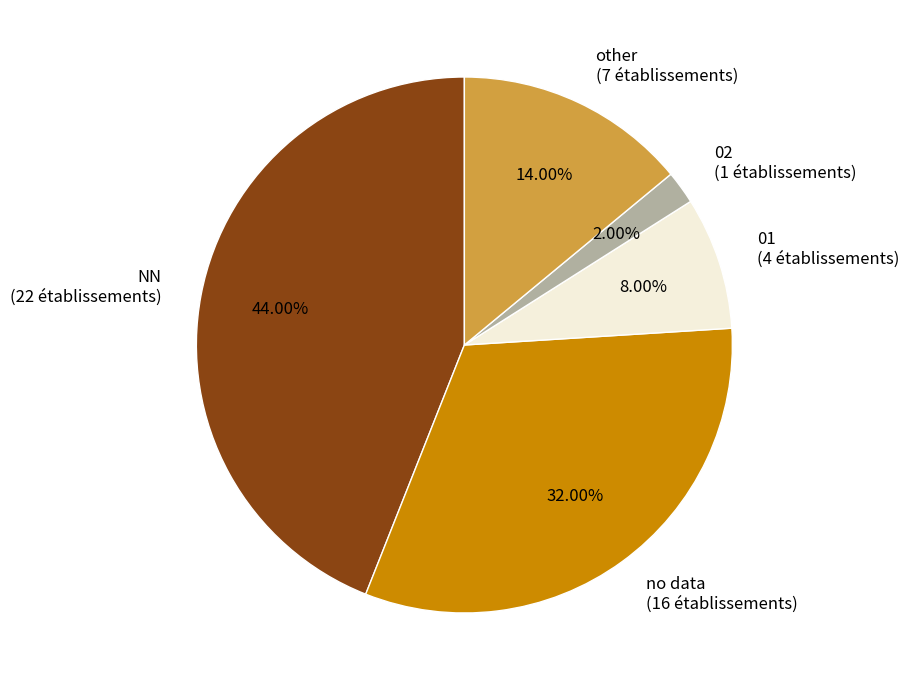

Which category has the smallest portion of the pie?

02 (1 établissements)